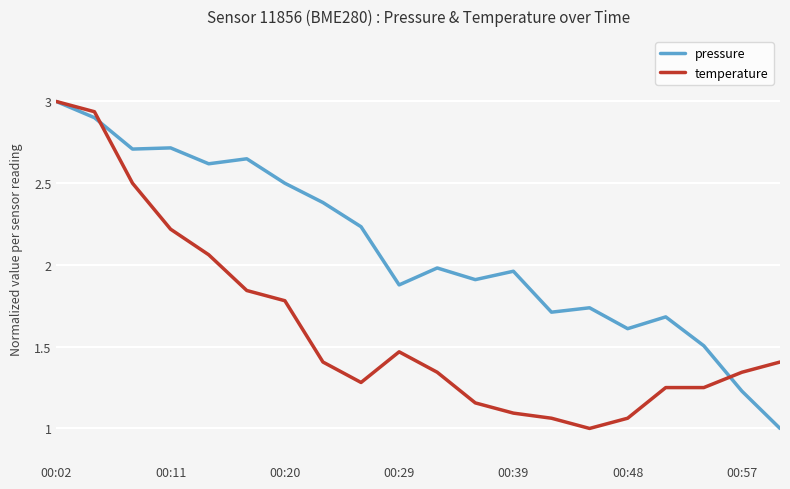

Rank the series by their average value, from lowest to highest.

temperature, pressure